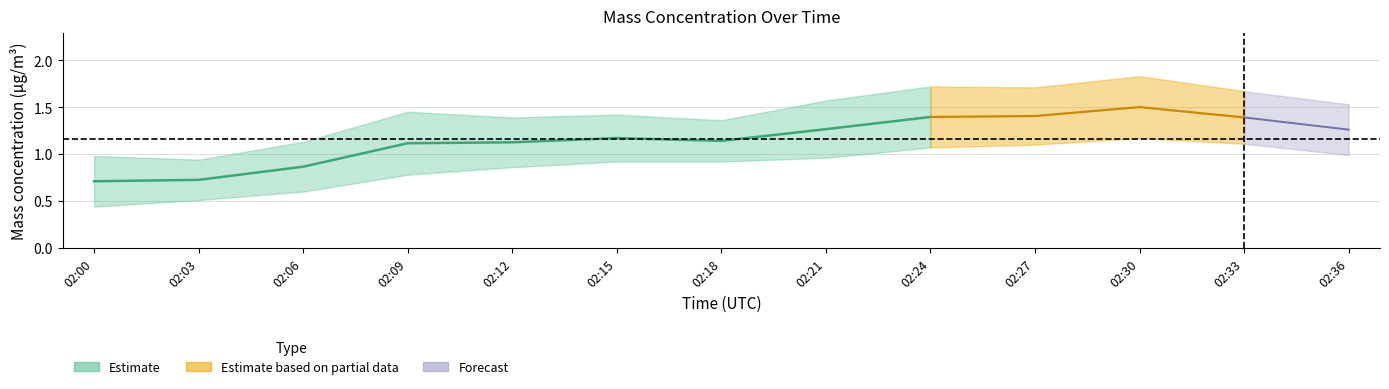

How many series are shown in this chart?

3